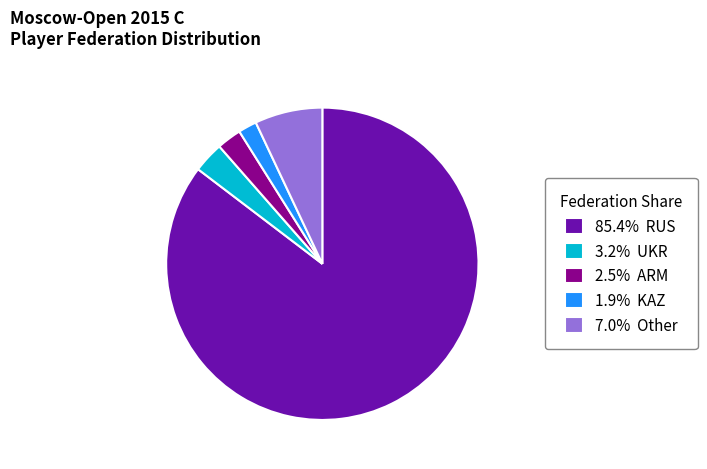

Do 85.4% RUS and 3.2% UKR together represent more than half of the pie?

Yes